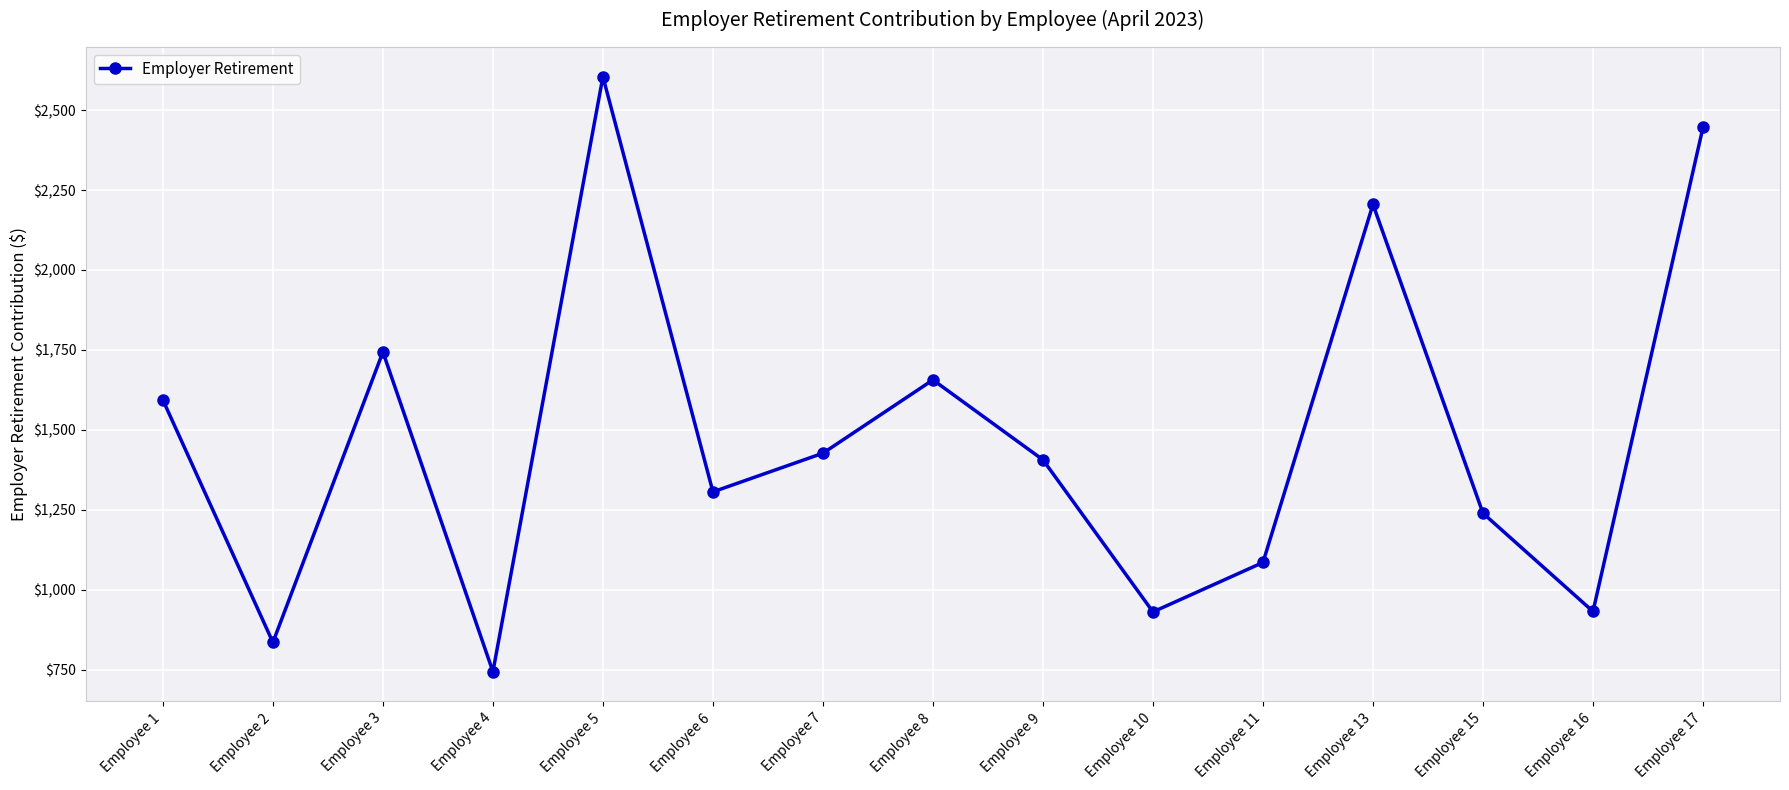

What is the value of the 3rd point from the left?

1743.7